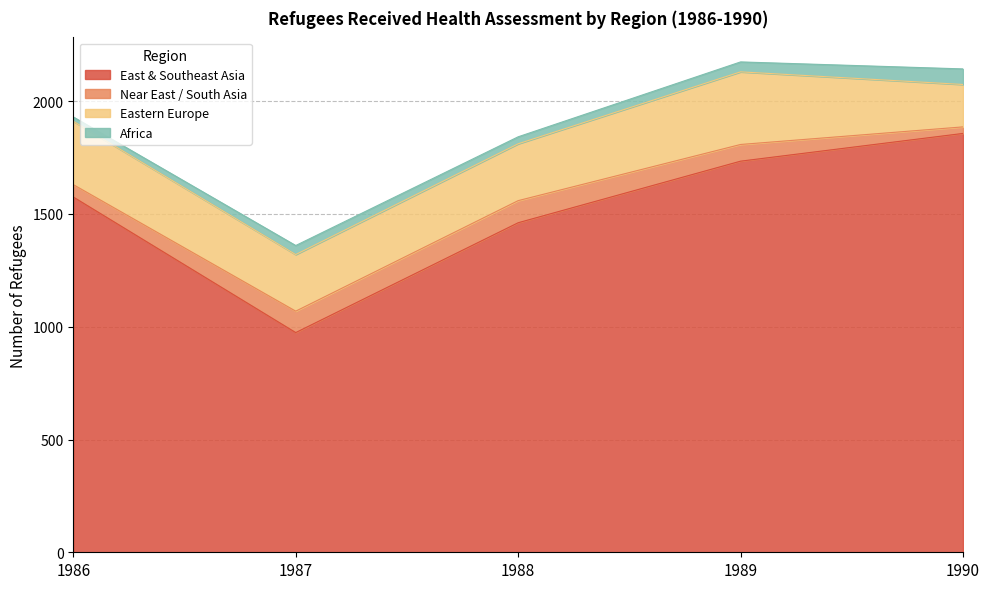

At how many categories does at least one series exceed 159?

5